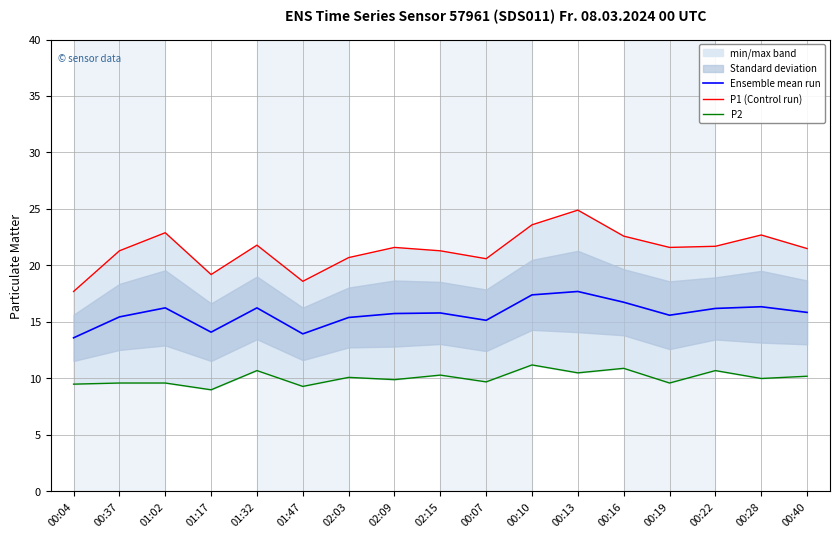

The P2 series shows 10.7 at 01:32. True or false?

True